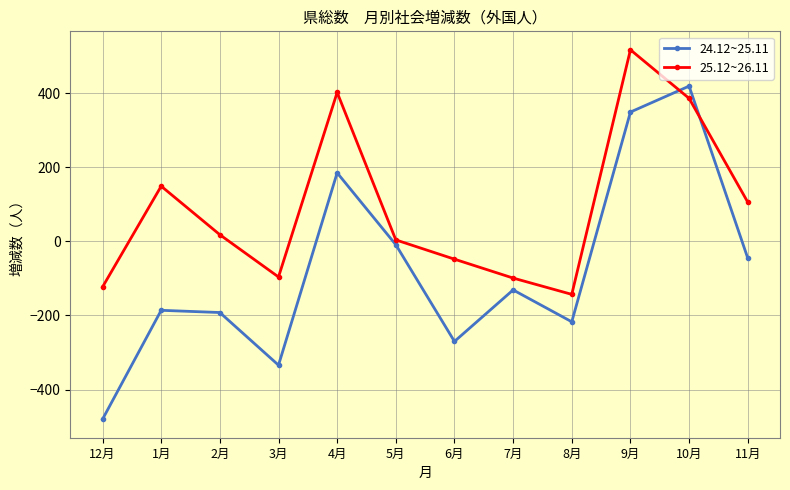

How many distinct data groups are displayed?

2